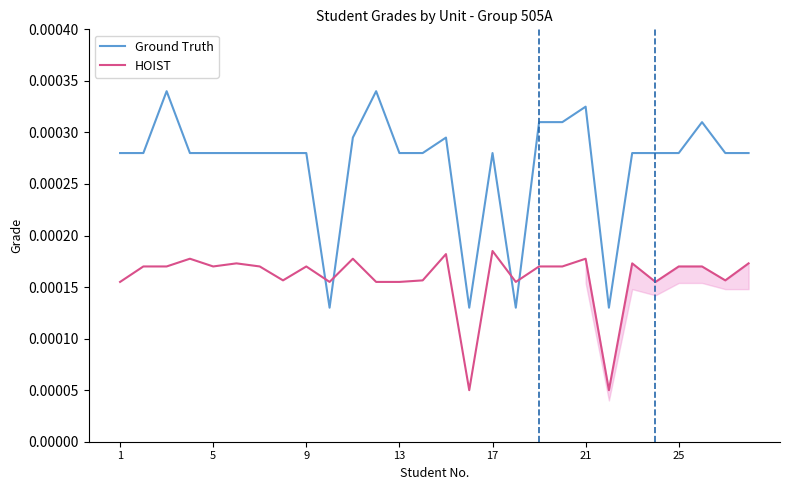

True or false: Ground Truth and HOIST intersect in this chart.

True